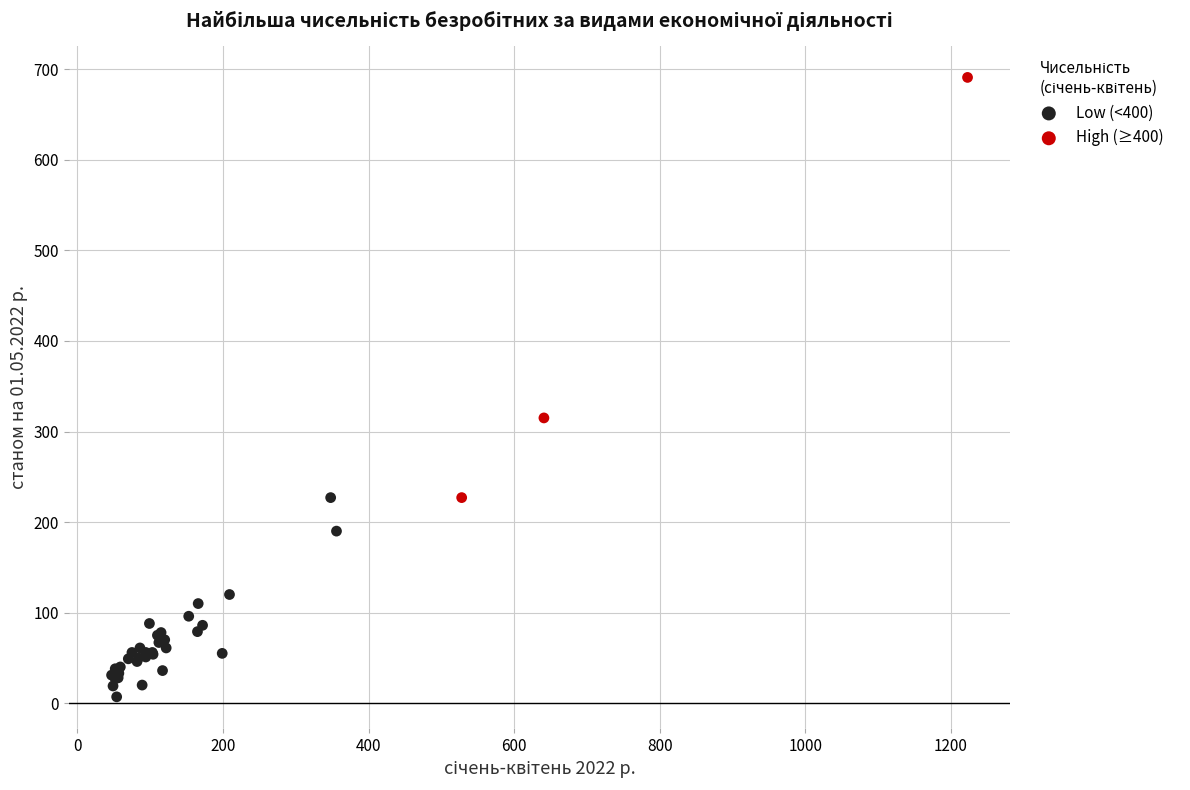

Which series has the widest spread of Y values?

High (≥400)